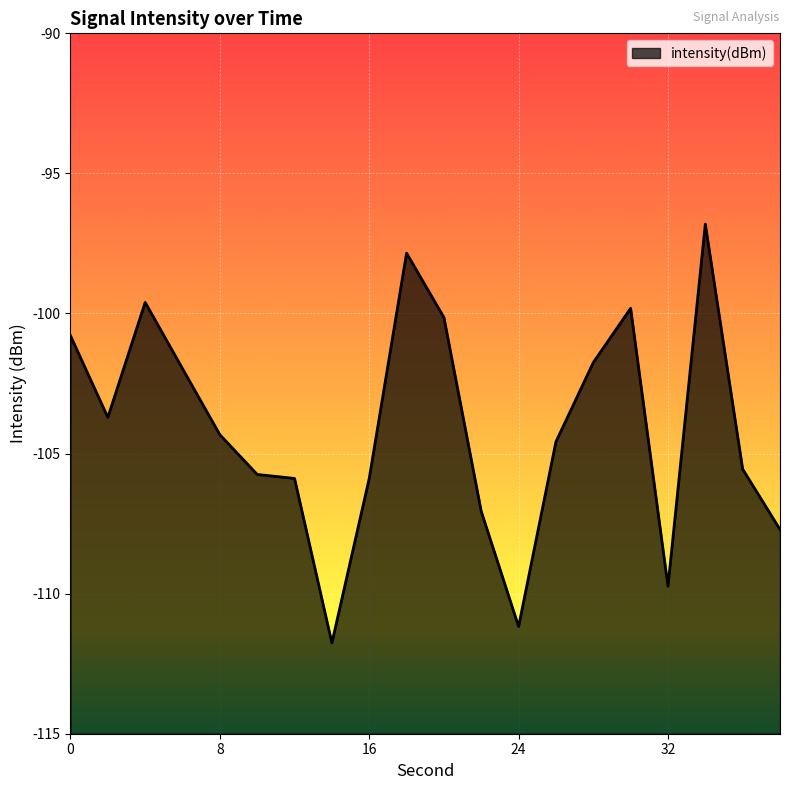

Count the number of data series in this chart.

1